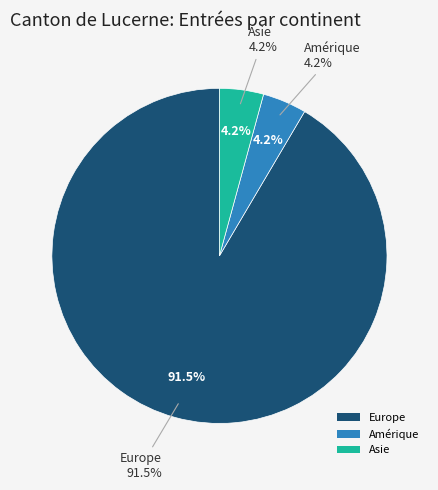

What is the total percentage of Amérique and Europe?

95.8%